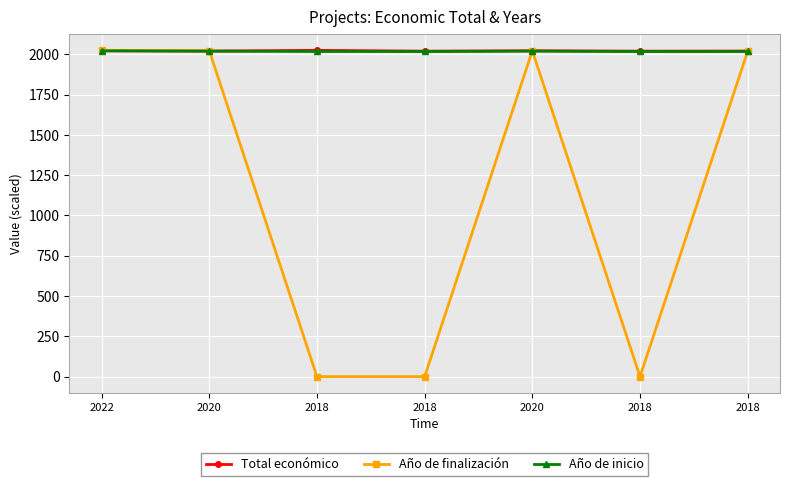

Where is Año de inicio nearest to the value 2020?

2020